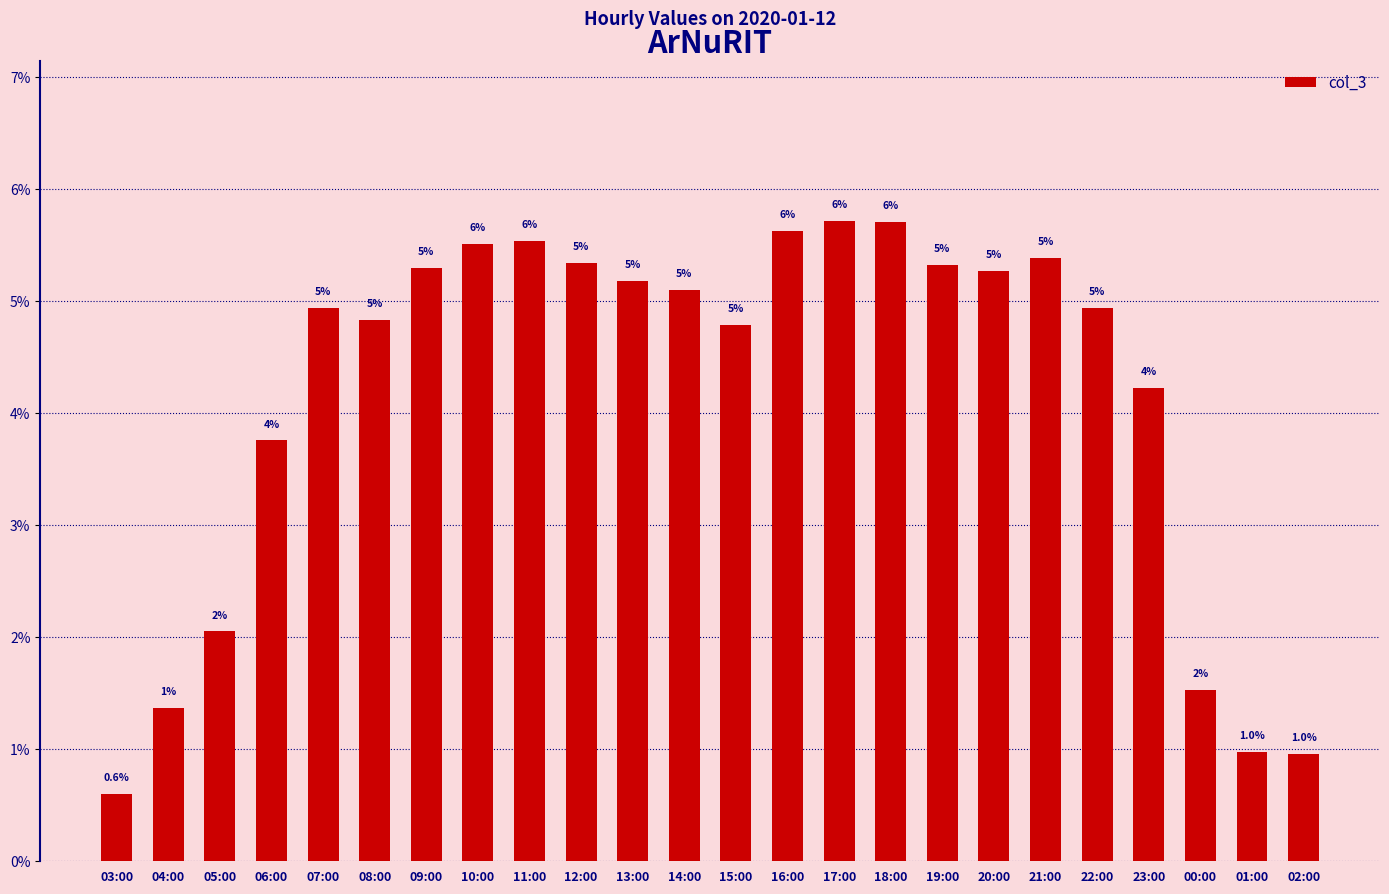

Rank the categories by value from highest to lowest.

17:00, 18:00, 16:00, 11:00, 10:00, 21:00, 12:00, 19:00, 09:00, 20:00, 13:00, 14:00, 07:00, 22:00, 08:00, 15:00, 23:00, 06:00, 05:00, 00:00, 04:00, 01:00, 02:00, 03:00